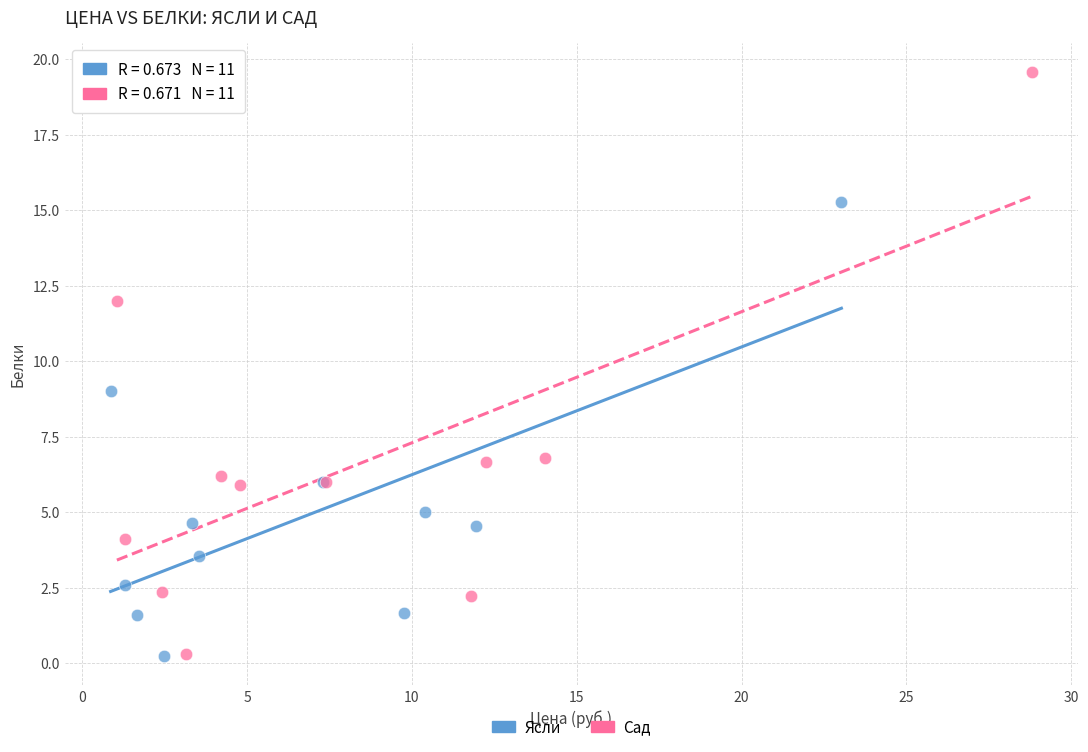

Which series contains the highest Y value?

Сад